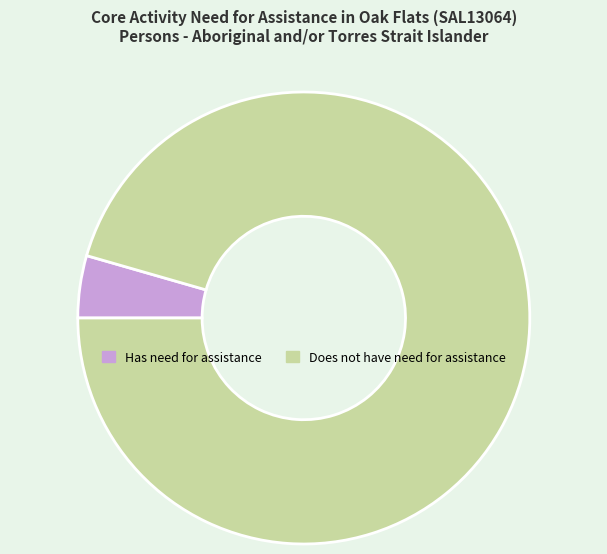

Do Has need for assistance and Does not have need for assistance together represent more than half of the pie?

Yes